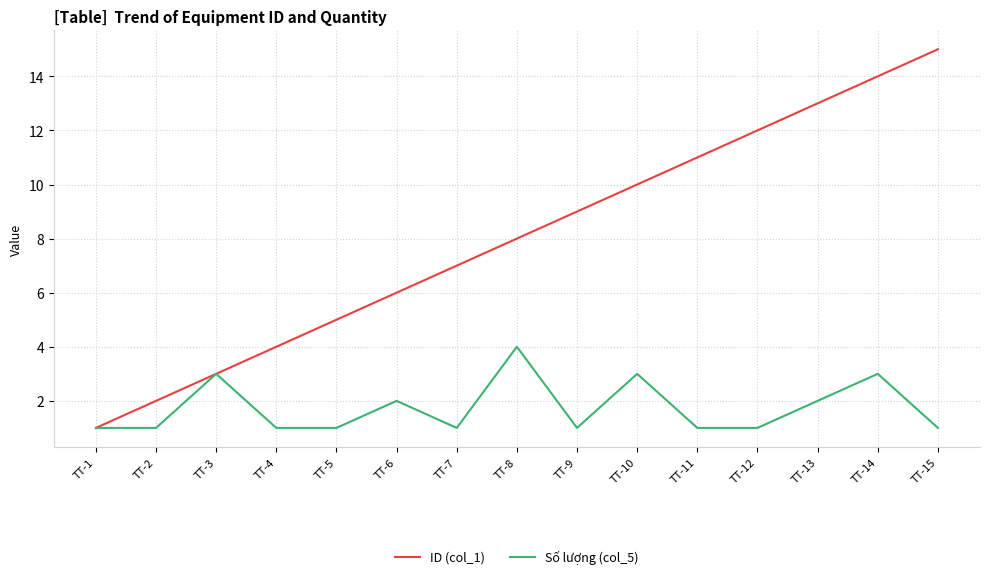

Which series has the largest total across all categories?

ID (col_1)